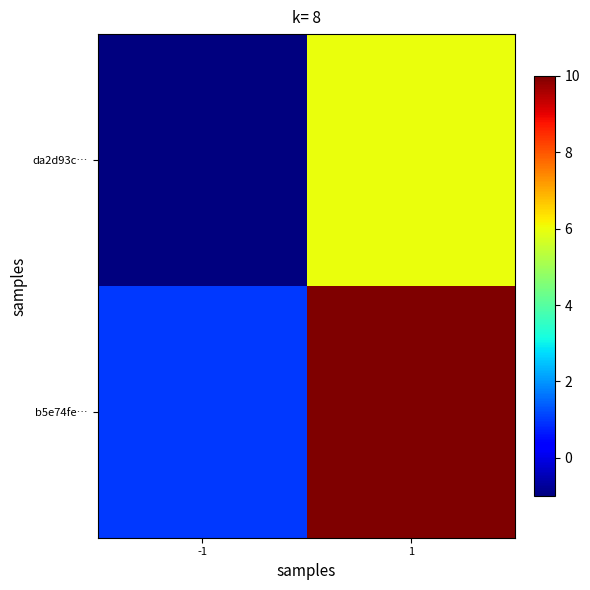

List the series in order of their peak value, highest first.

b5e74fe…, da2d93c…